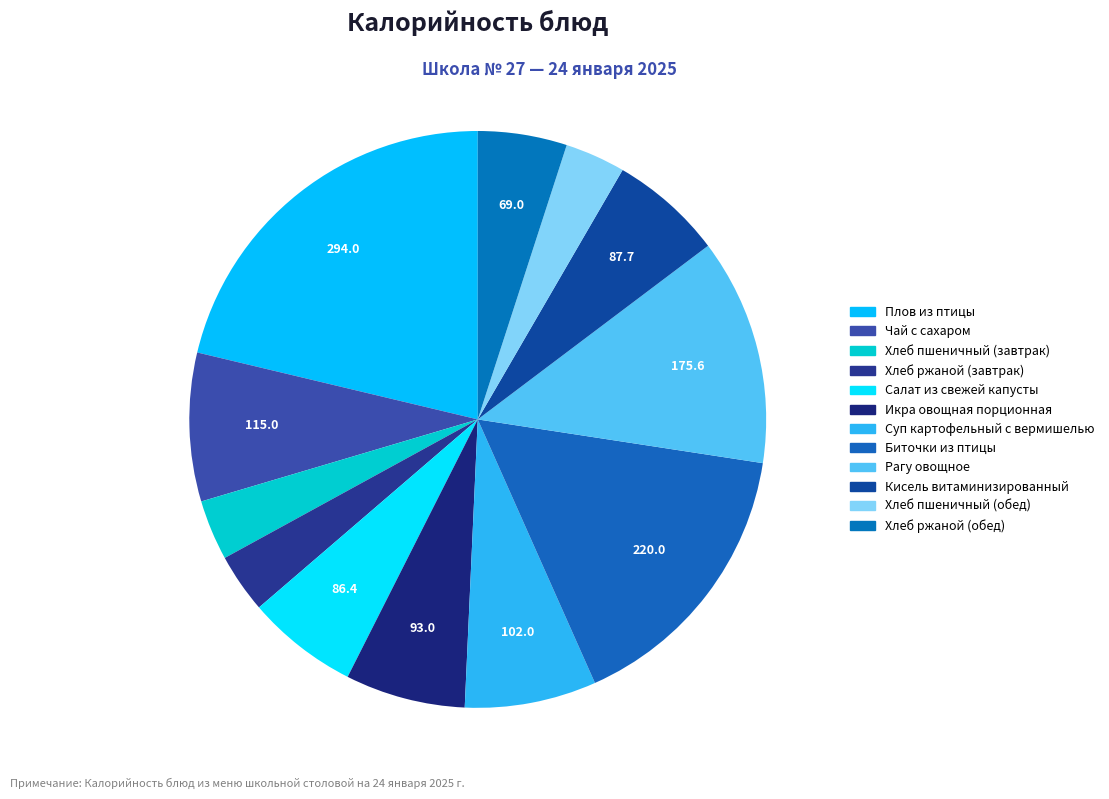

Which has a higher value, Хлеб пшеничный (обед) or Хлеб ржаной (обед)?

Хлеб ржаной (обед)